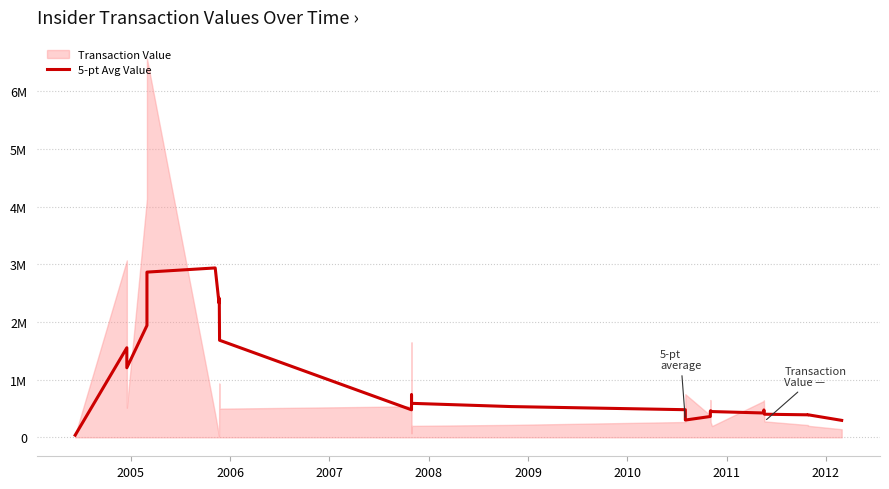

Where does the data first go above 479449?

2005